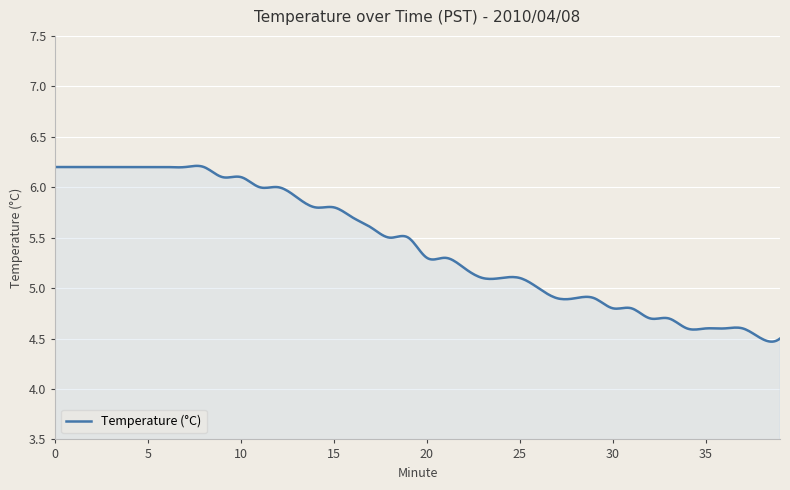

Is this an area chart (filled region under the line)?

Yes